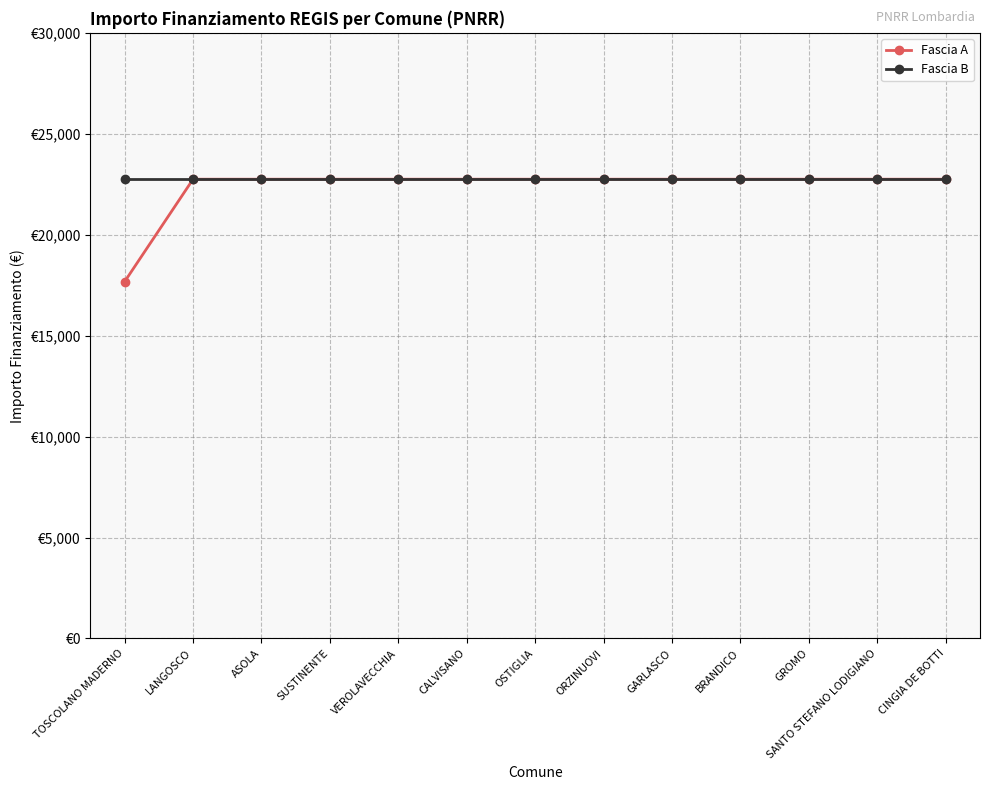

Reading left to right, extract all data points from this chart.

Fascia A: 17674.8	22750.0	22750.0	22750.0	22750.0	22750.0	22750.0	22750.0	22750.0	22750.0	22750.0	22750.0	22750.0
Fascia B: 22750.0	22750.0	22750.0	22750.0	22750.0	22750.0	22750.0	22750.0	22750.0	22750.0	22750.0	22750.0	22750.0